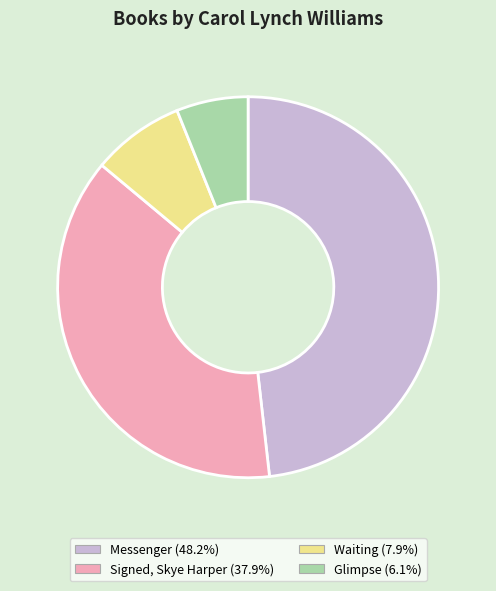

Combined, do Glimpse and Signed, Skye Harper account for over 50%?

No